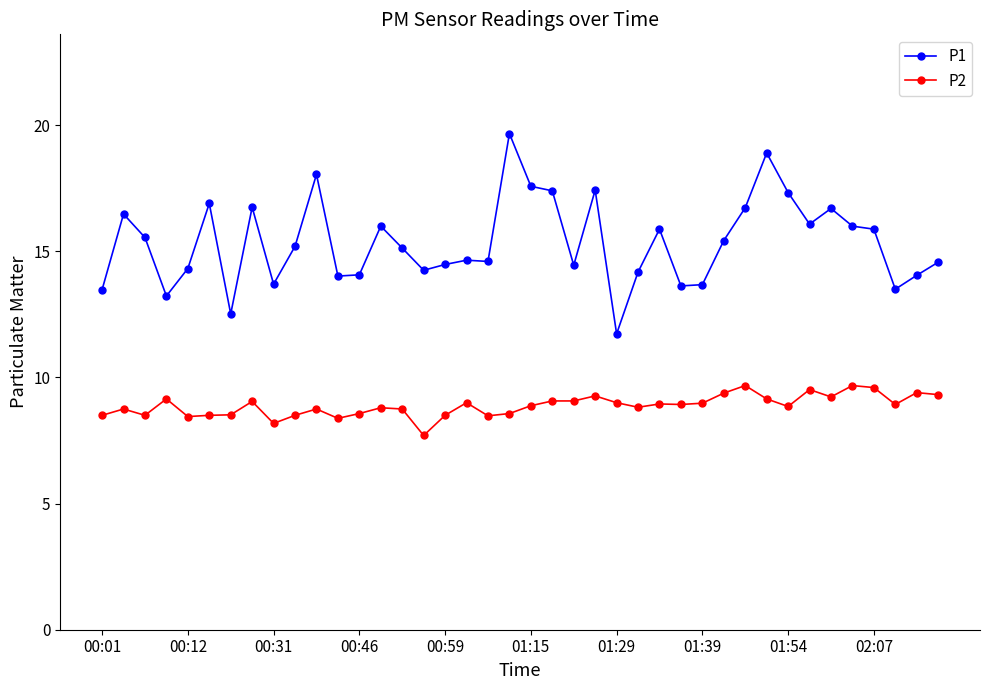

What is the value of the P2 point at the 16th from the left?

7.7